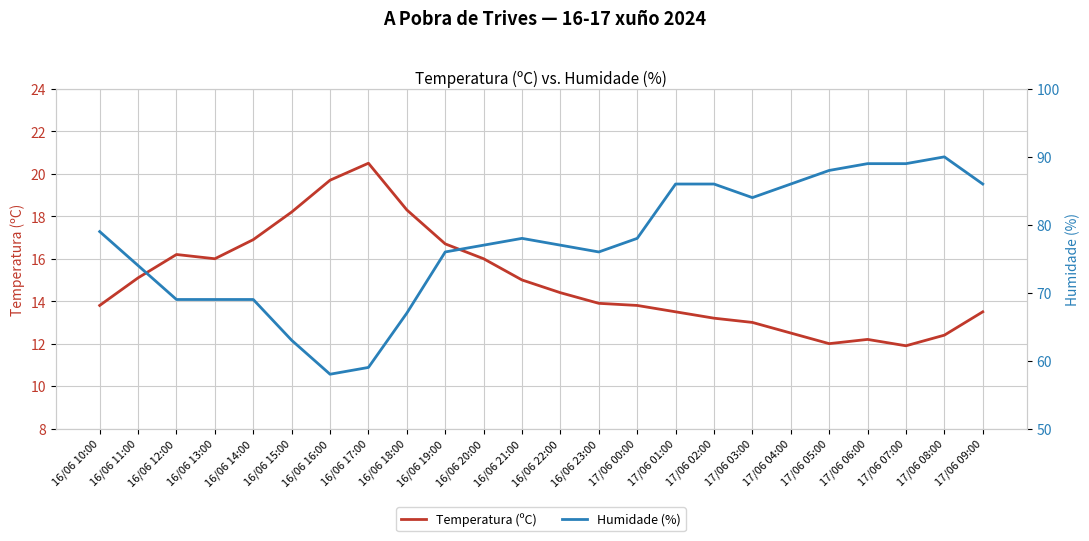

What is the label of the 18th point from the right?

16/06 16:00